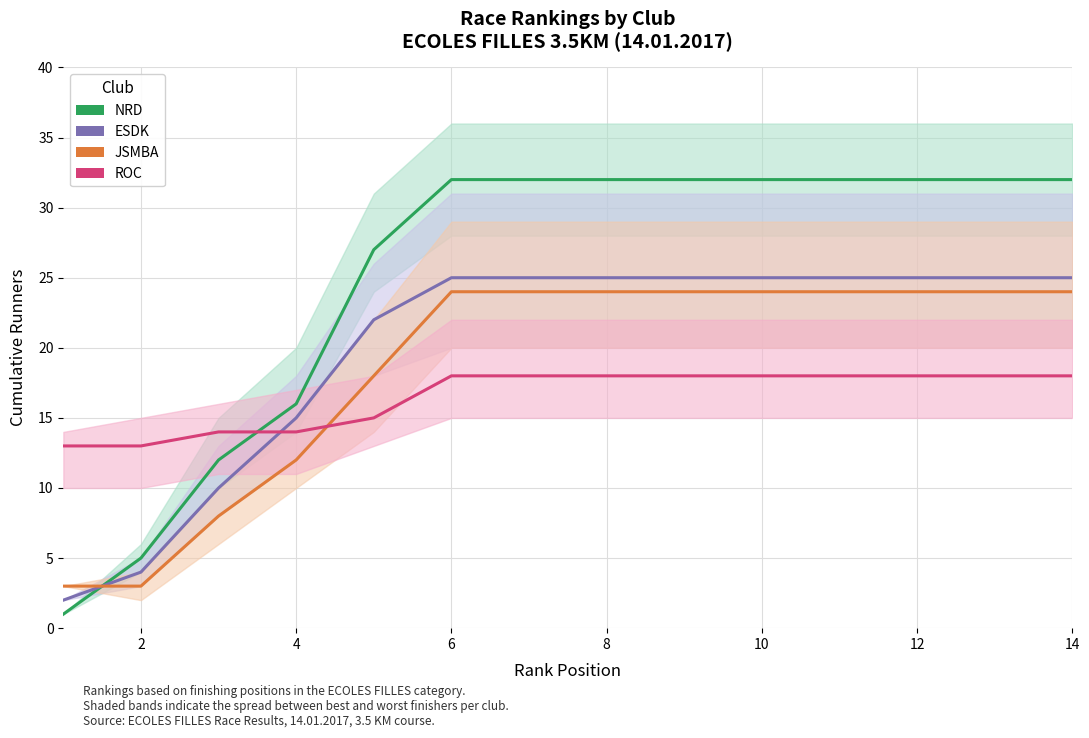

Which category has the highest value across all series?

6